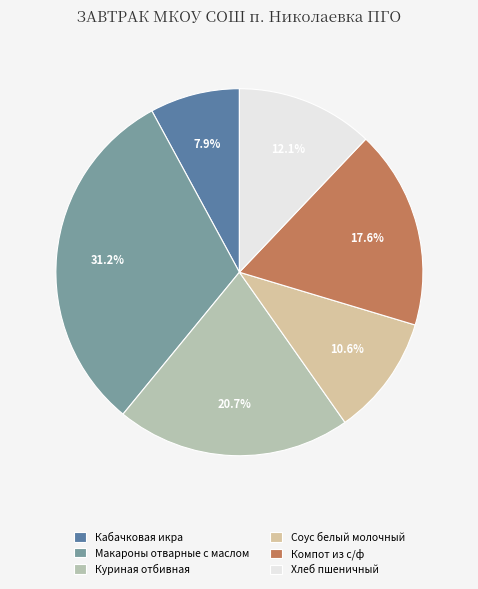

Is it true that Соус белый молочный is 1% of the pie?

False